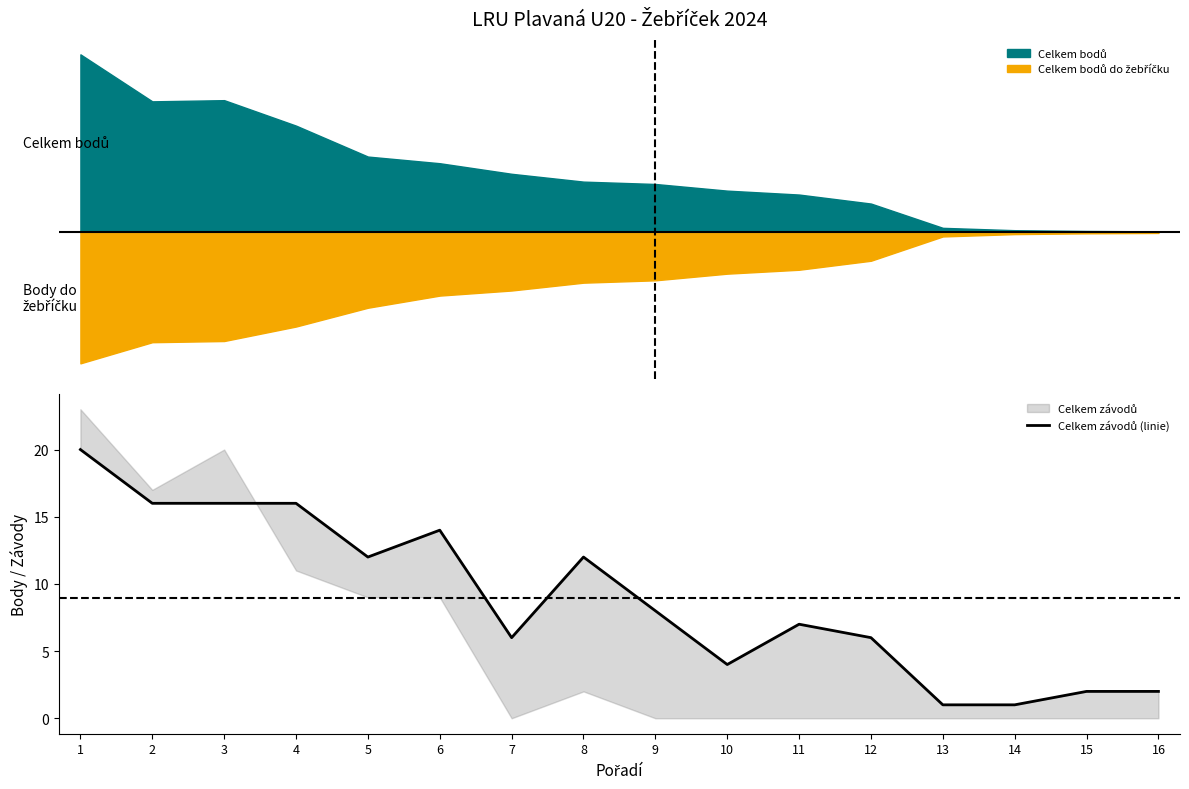

What is the greatest value displayed?

20